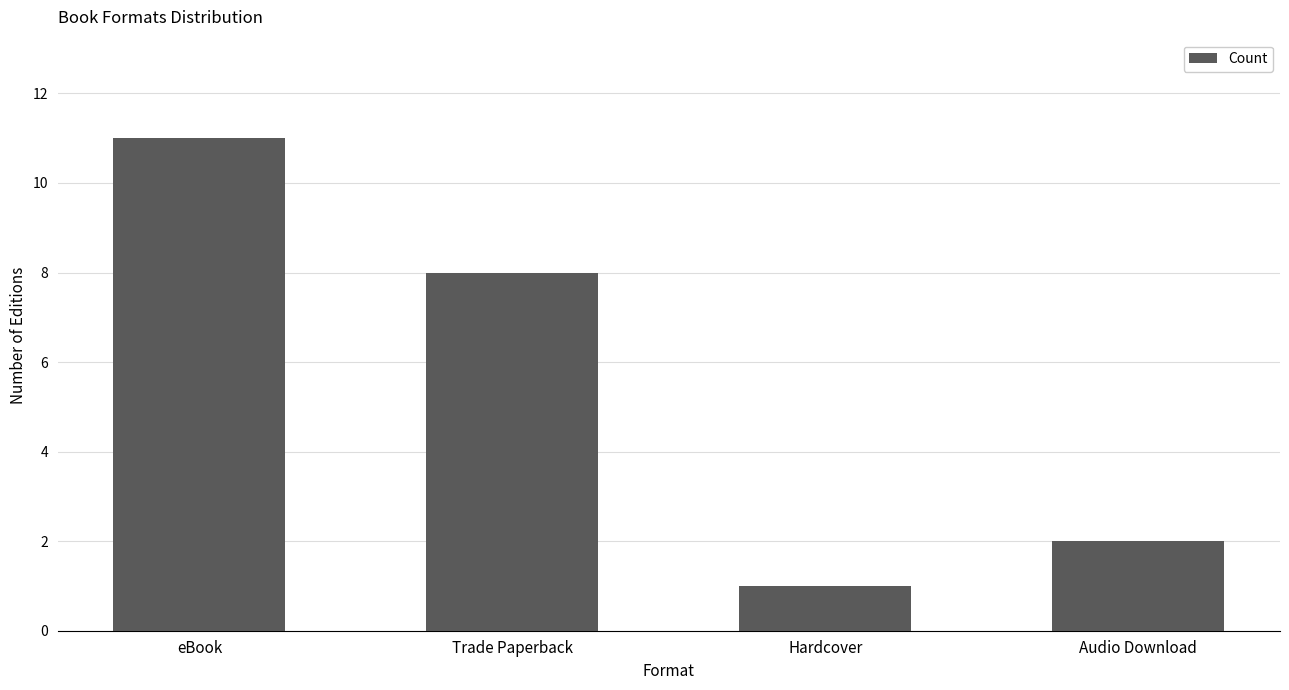

True or false: the data shows 1 at Hardcover.

True